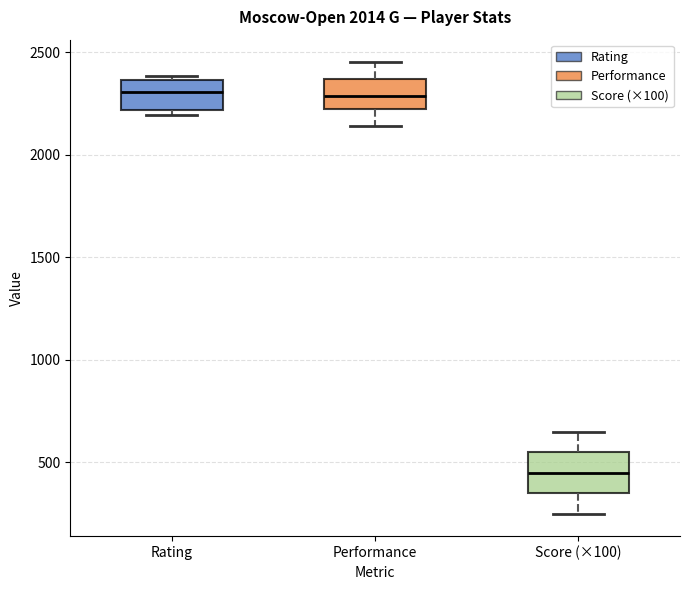

Which box is the tallest, from its lower edge to its upper edge?

Score (×100)